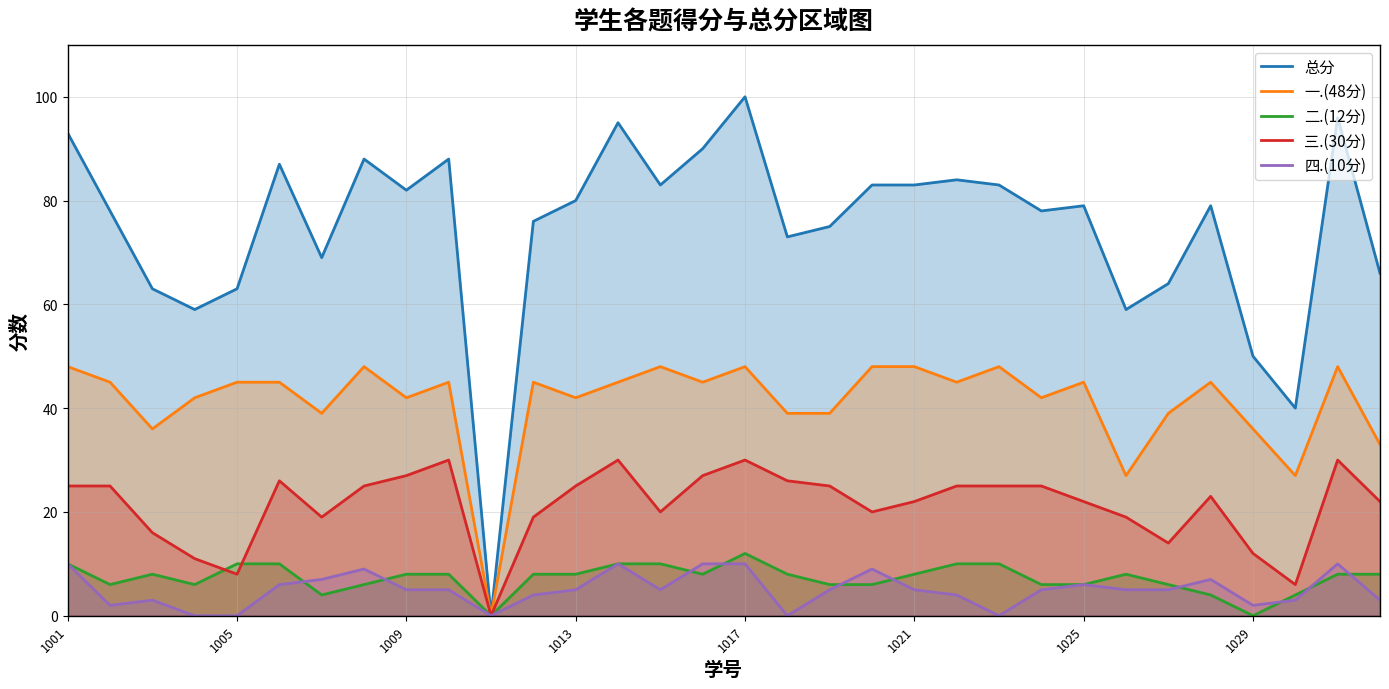

What is the sum of all 四.(10分) values?

160